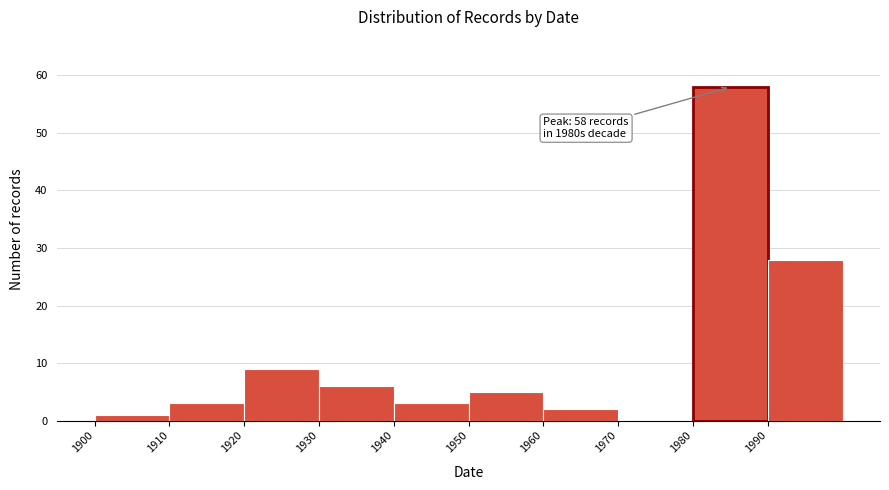

Over which range of the x-axis is the bar tallest?

1980 to 1990